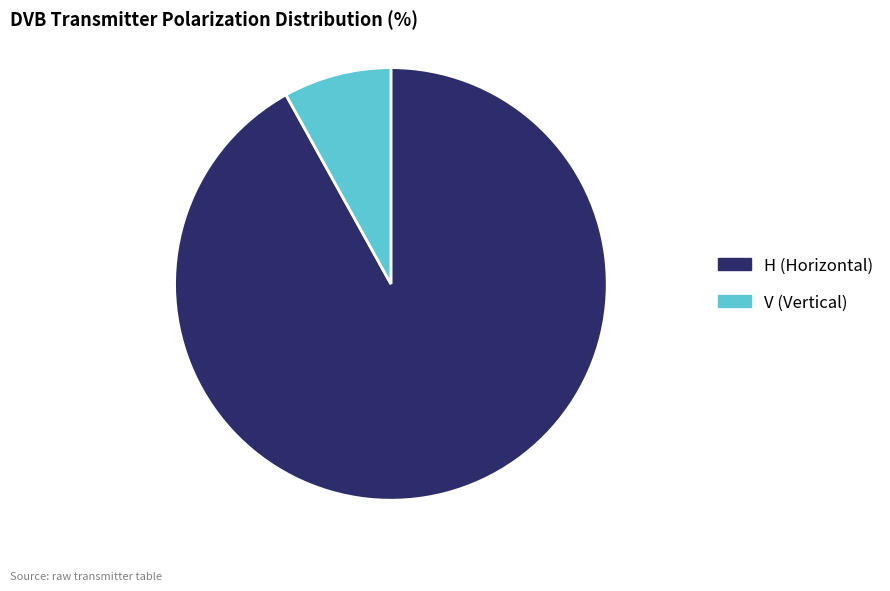

How many slices are in this pie chart?

2